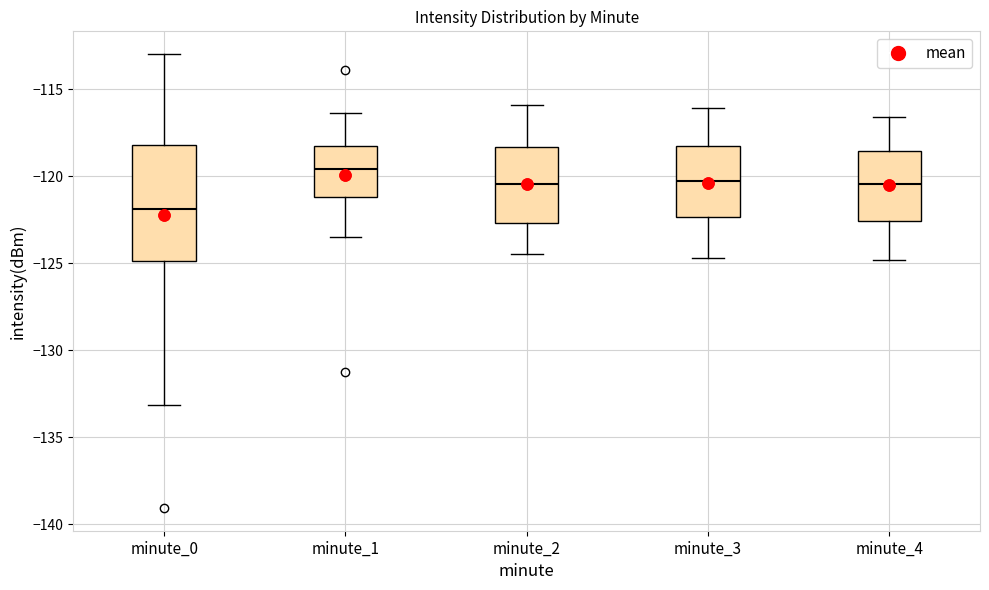

Where does the lower whisker of the box for minute_3 end on the y-axis? The values are not printed on the chart, so give them approximately, as read against the axis.

-124.5